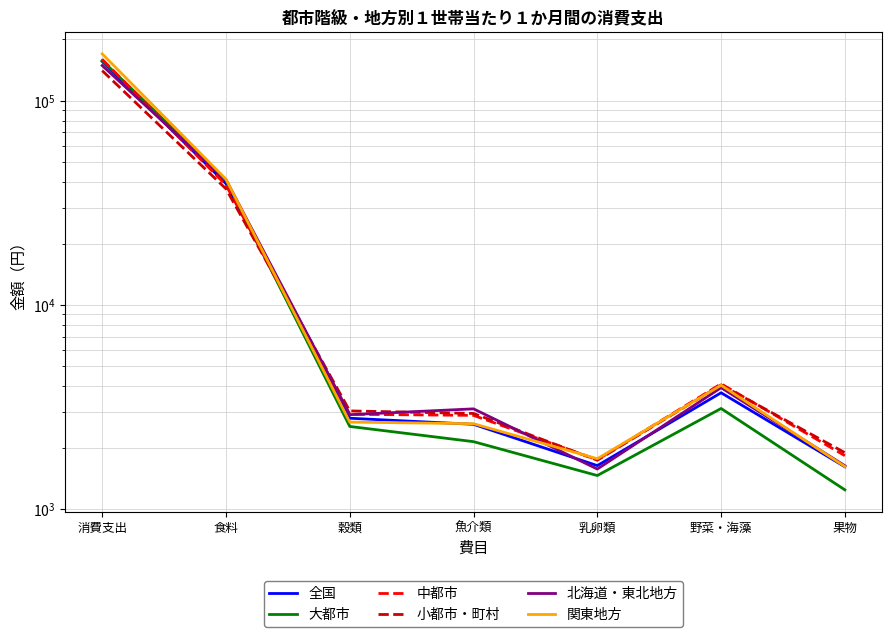

After their last crossing, which series has the higher values: 中都市 or 関東地方?

中都市